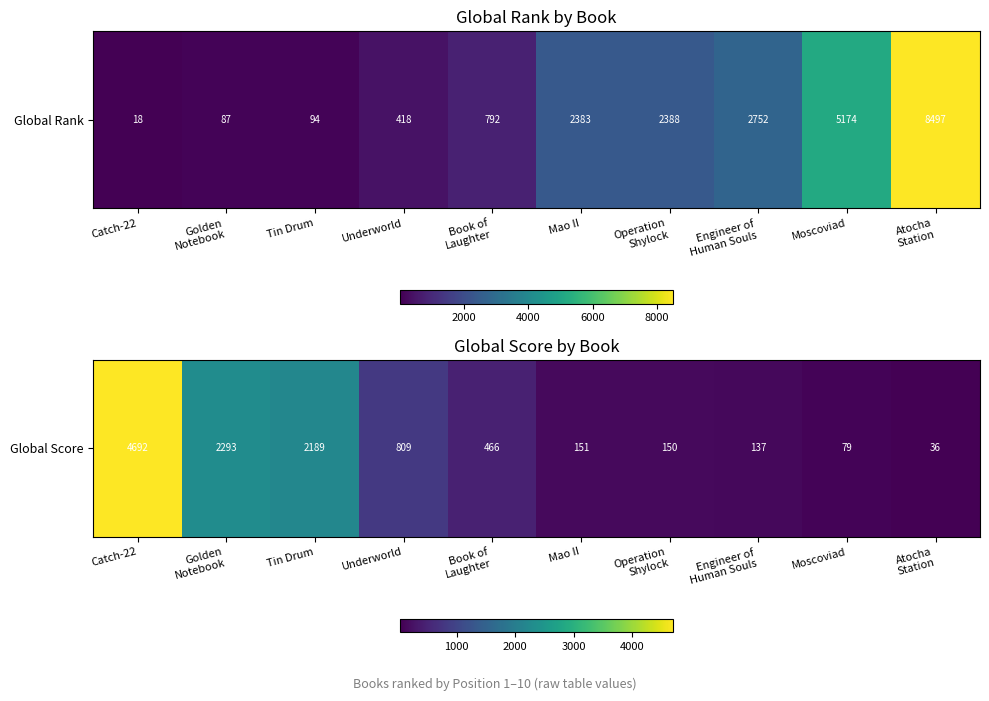

Which has a higher value, Engineer of
Human Souls or Golden
Notebook?

Golden
Notebook